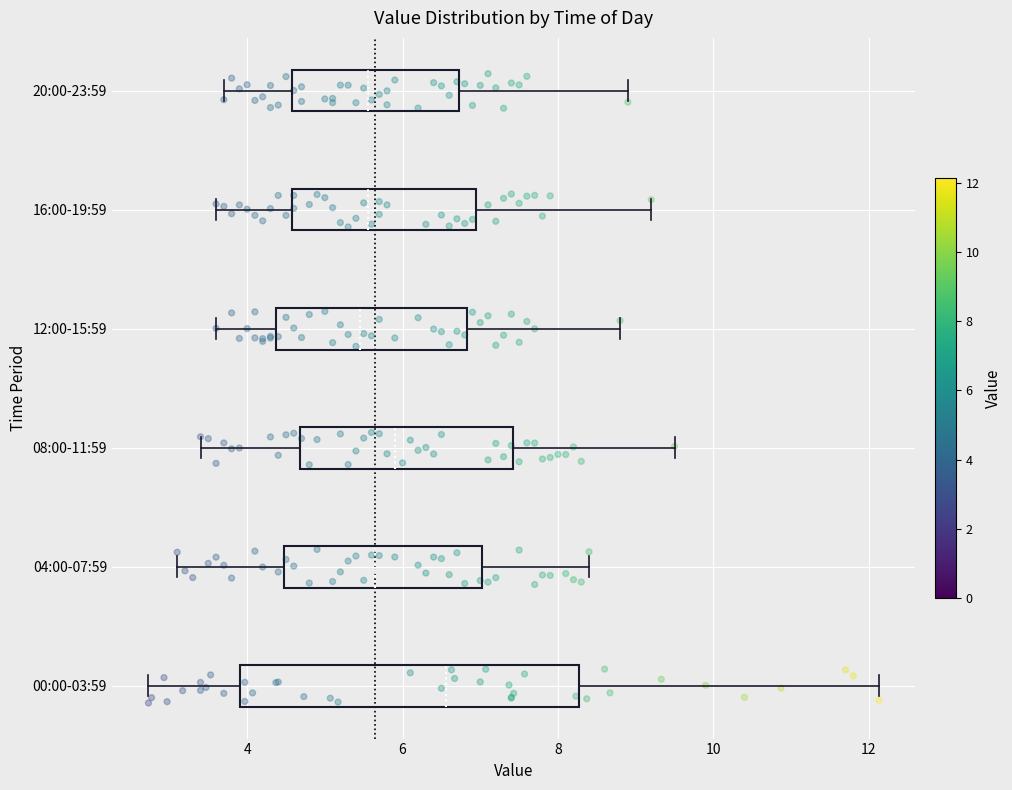

Which box is the widest, from its left edge to its right edge?

00:00-03:59